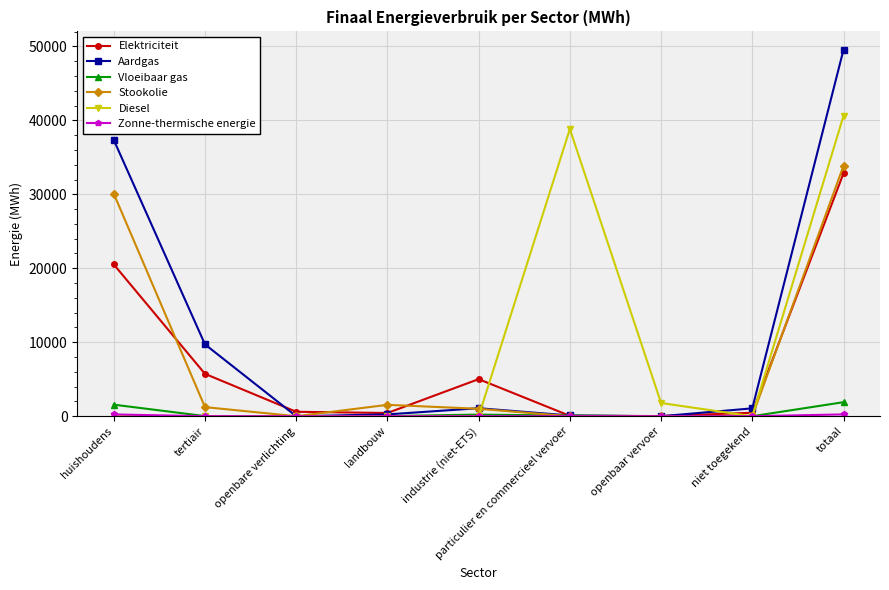

What is the difference between the second highest and second lowest values in the Vloeibaar gas series?

1563.1